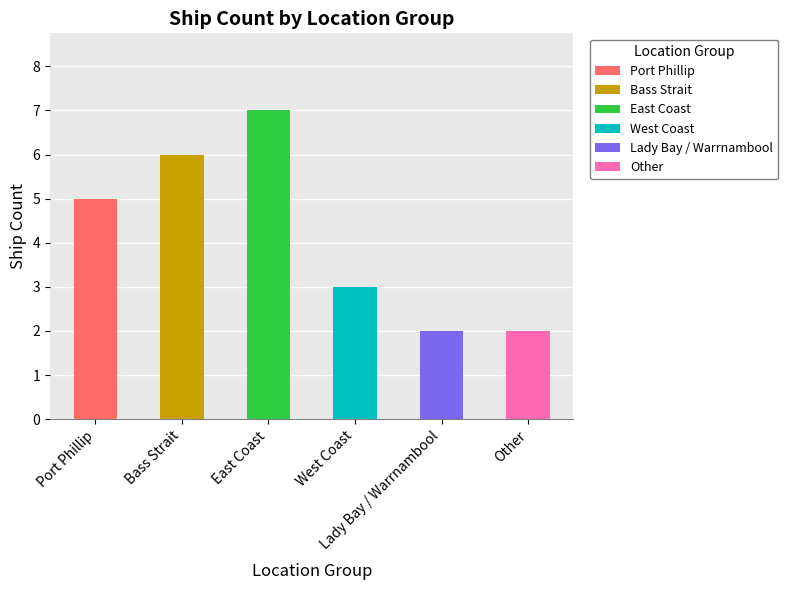

Rank the categories by value from lowest to highest.

Lady Bay / Warrnambool, Other, West Coast, Port Phillip, Bass Strait, East Coast